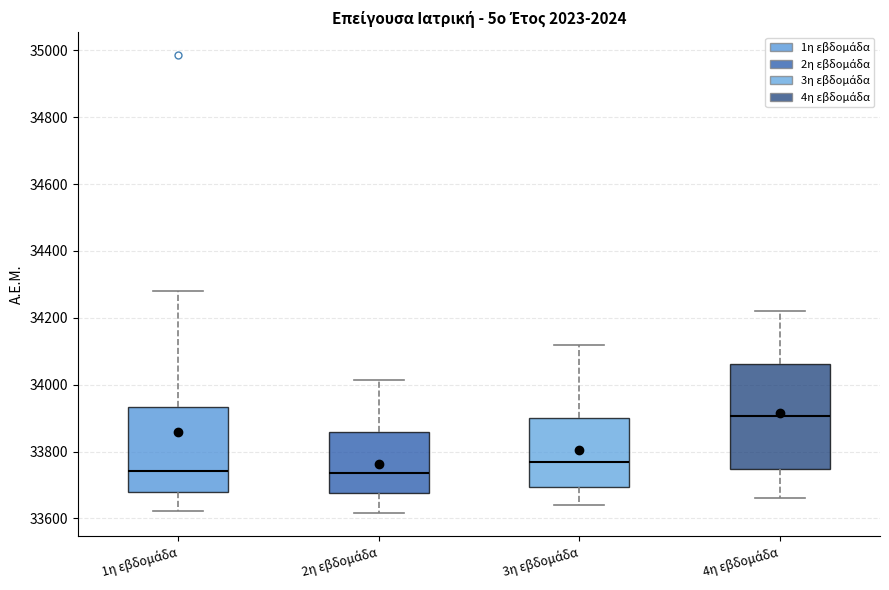

Reading left to right, transcribe this box plot: for each box, give where its median line is, the range the box spans, and where its two whiskers end, as read against the y-axis. The values are not printed on the chart, so give them approximately, as read against the axis.

1η εβδομάδα: median 33740, box 33680 to 33940, whiskers 33620 to 34280
2η εβδομάδα: median 33740, box 33680 to 33860, whiskers 33620 to 34020
3η εβδομάδα: median 33780, box 33700 to 33900, whiskers 33640 to 34120
4η εβδομάδα: median 33900, box 33740 to 34060, whiskers 33660 to 34220